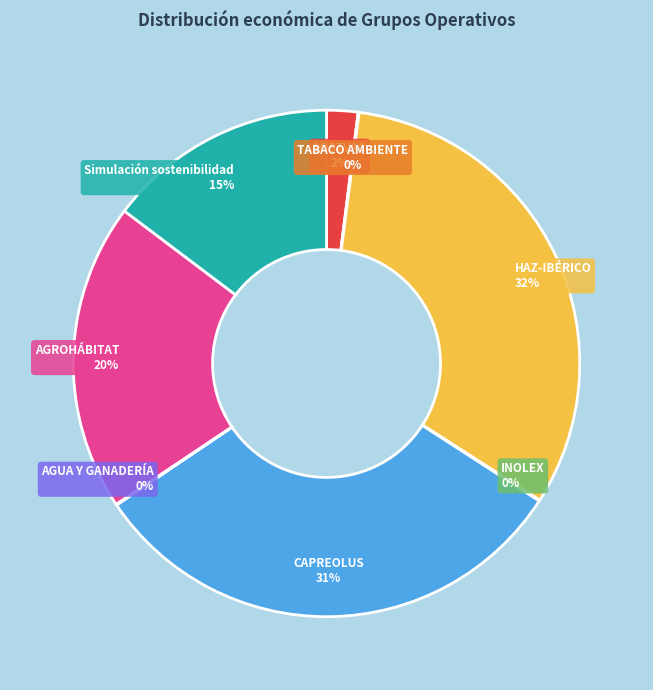

Is there a majority slice in this chart?

No